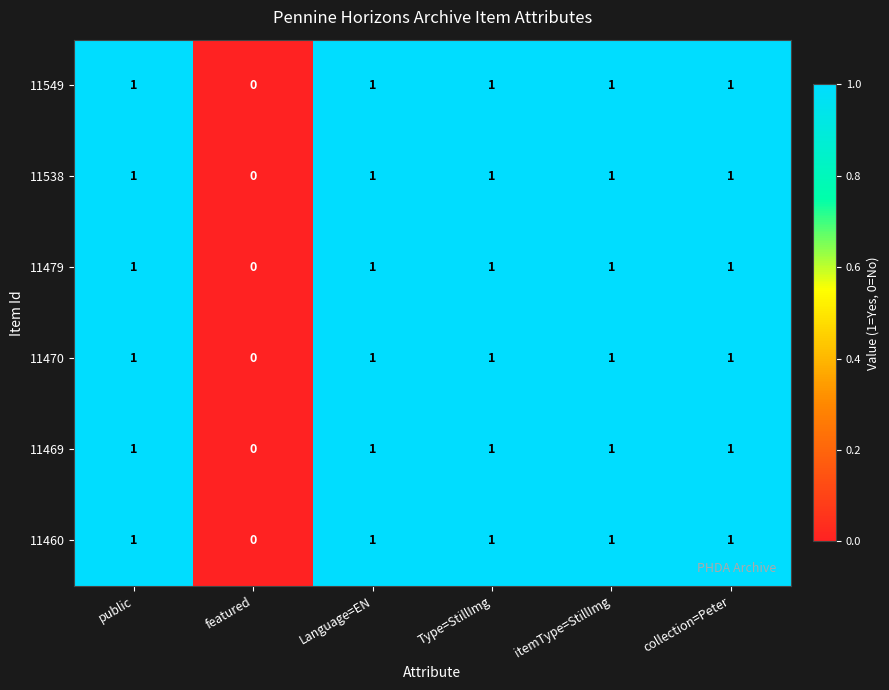

The value of 11470 at Language=EN is 0. True or false?

False